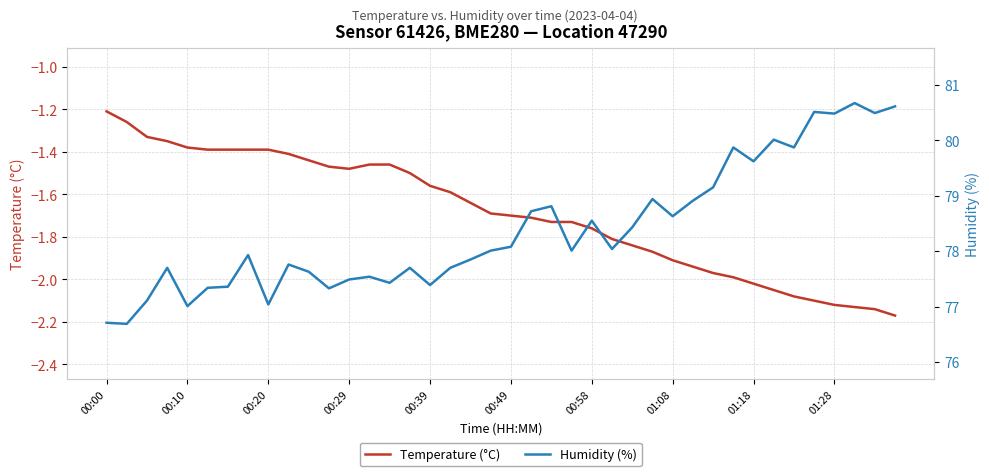

What is the spread (max minus min) of values at 26?

80.3